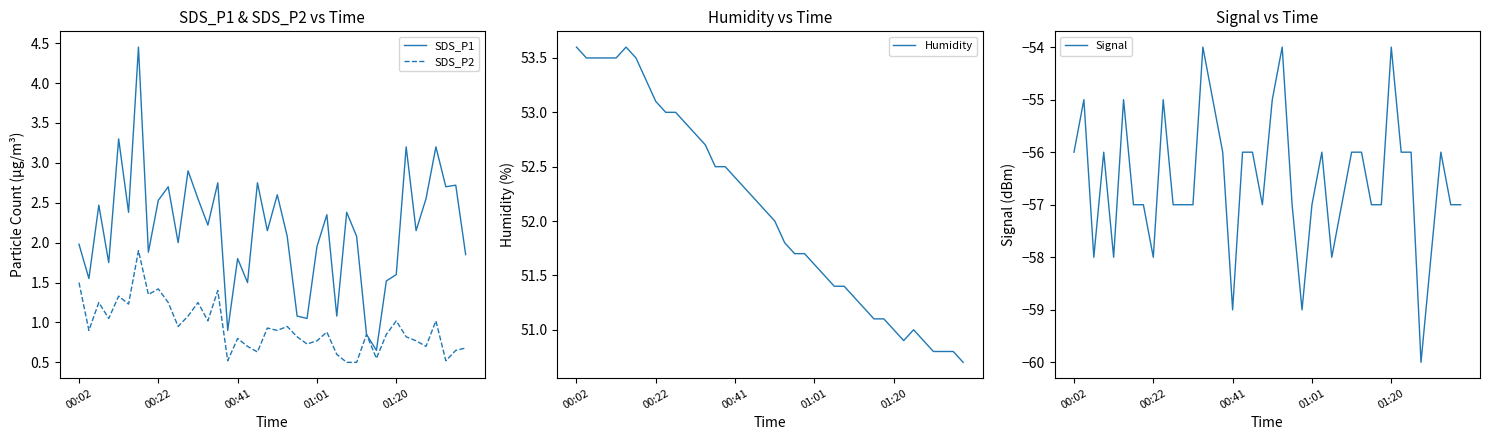

The value of SDS_P1 at 00:22 is 0.5. True or false?

False